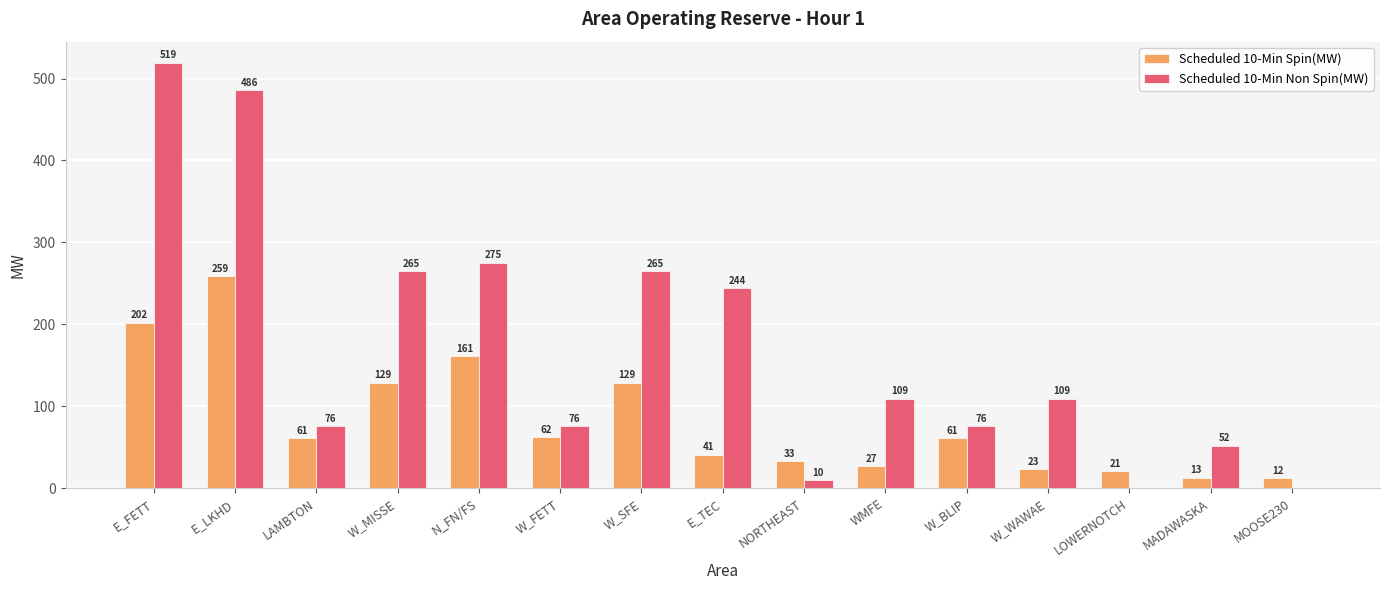

The Scheduled 10-Min Spin(MW) series shows 223 at W_SFE. True or false?

False